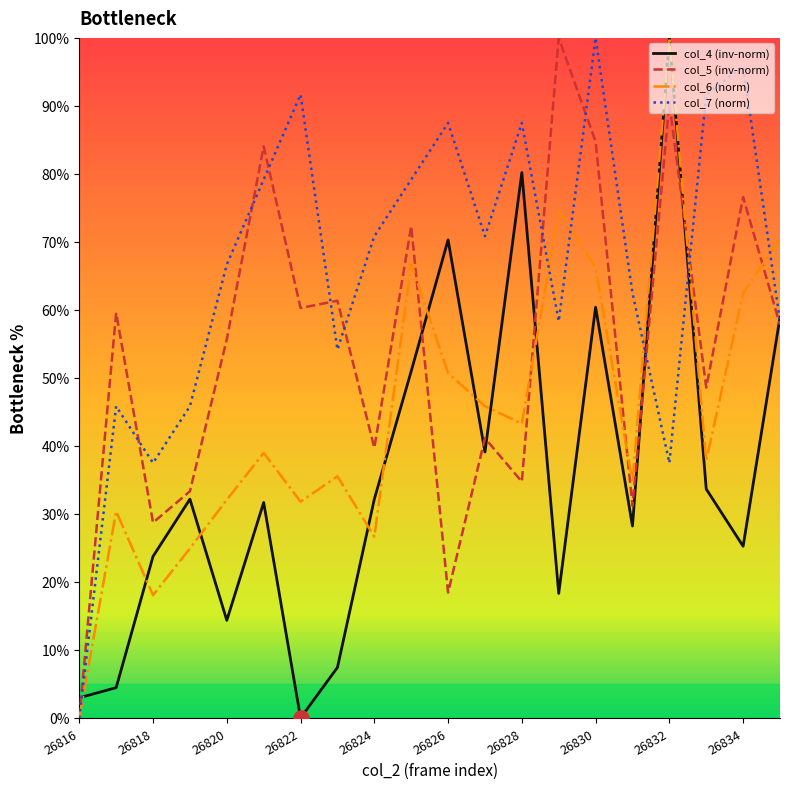

Which series has the largest total across all categories?

col_7 (norm)